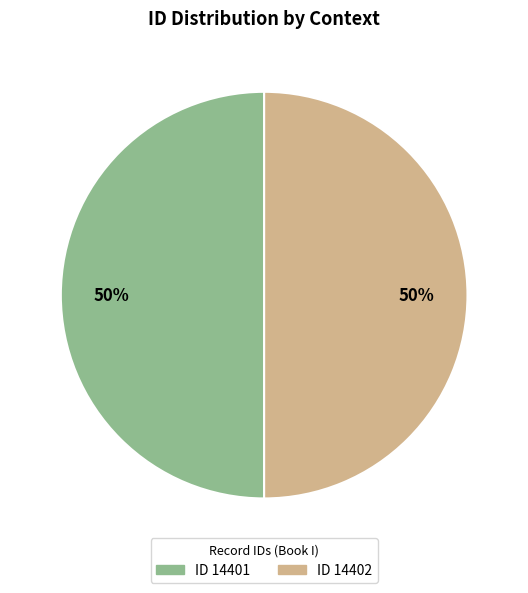

To the nearest percent, what is the average slice percentage?

50%